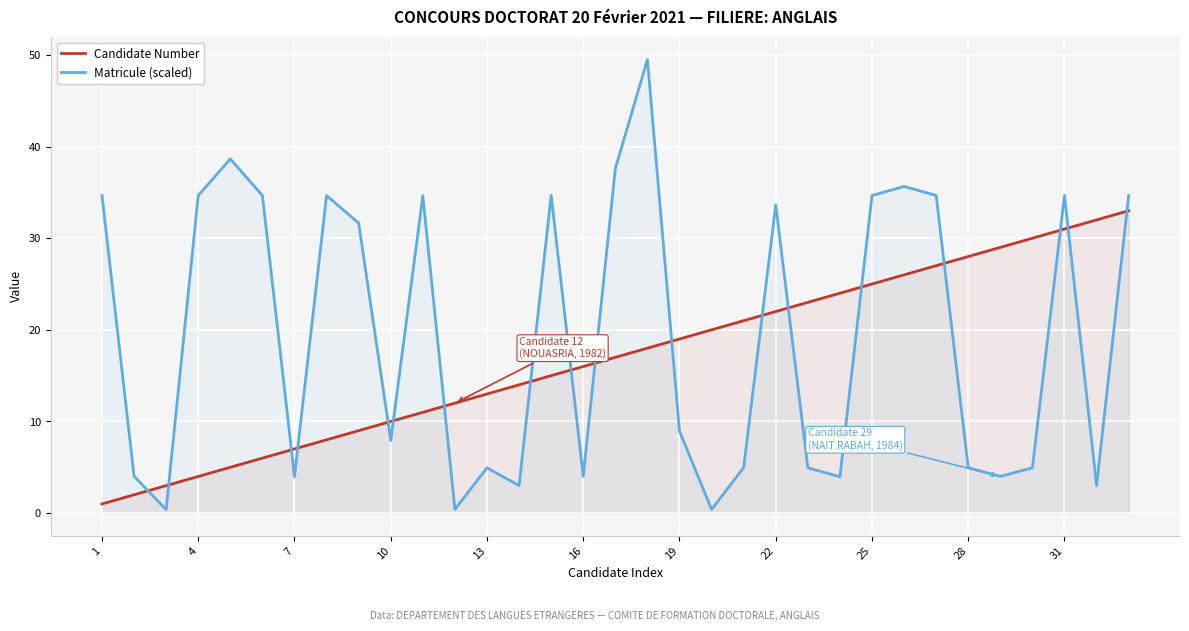

What is the difference between the maximum and minimum values in the Candidate Number series?

32.0